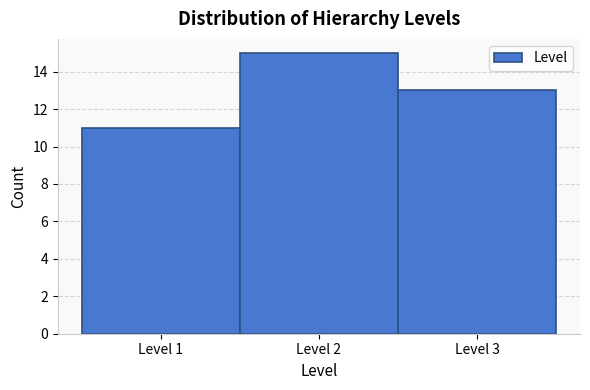

How tall is the bar that spans 0.5 to 1.5 on the x-axis? The values are not printed on the chart, so give them approximately, as read against the axis.

11